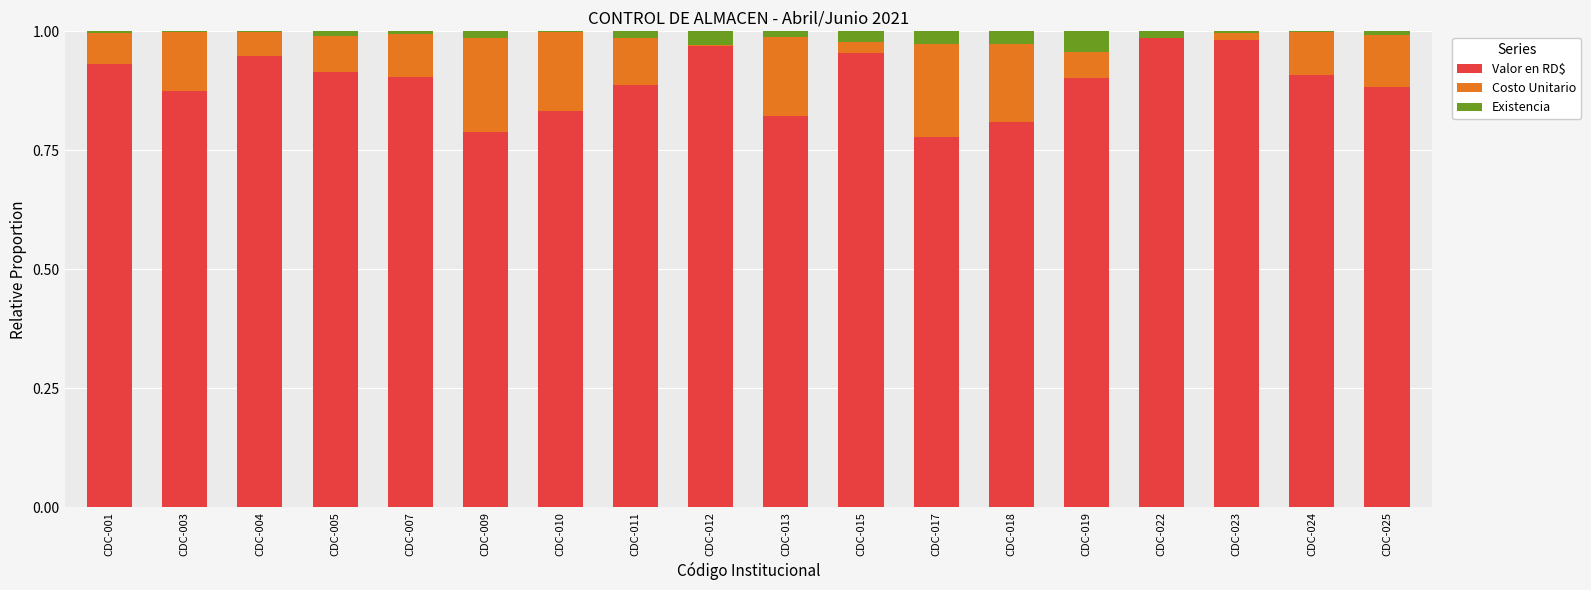

What is the sum of the Valor en RD$ values at CDC-009 and CDC-007?

1.7